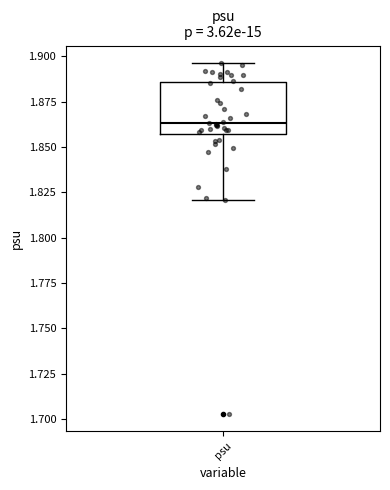

Read this box plot against the y-axis: the position of the median line, the range covered by the box, and the ends of both whiskers. The values are not printed on the chart, so give them approximately, as read against the axis.

median 1.865, box 1.855 to 1.885, whiskers 1.820 to 1.895